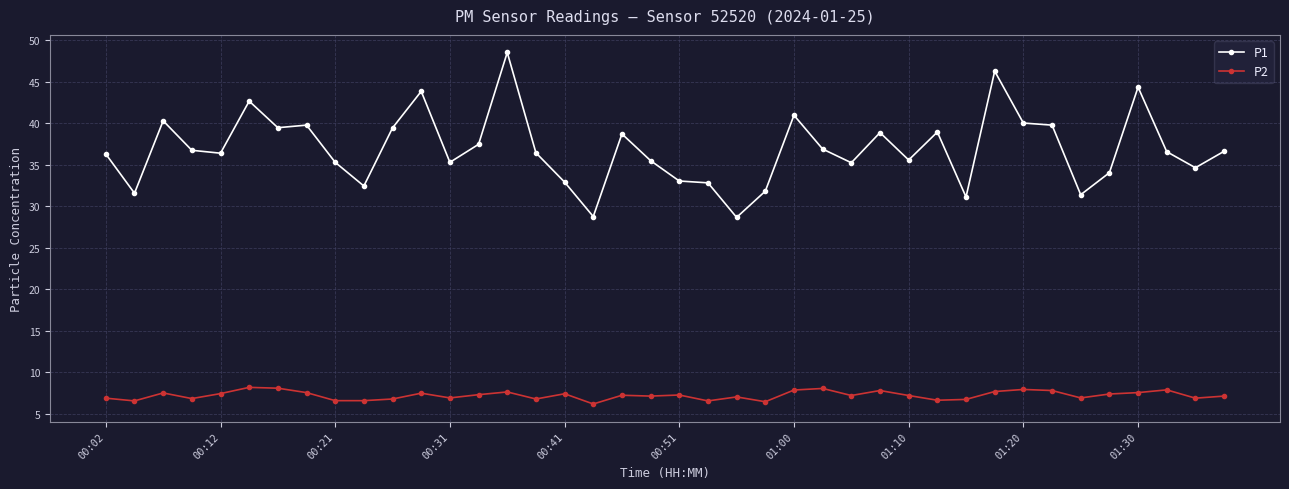

Which series has the largest total across all categories?

P1